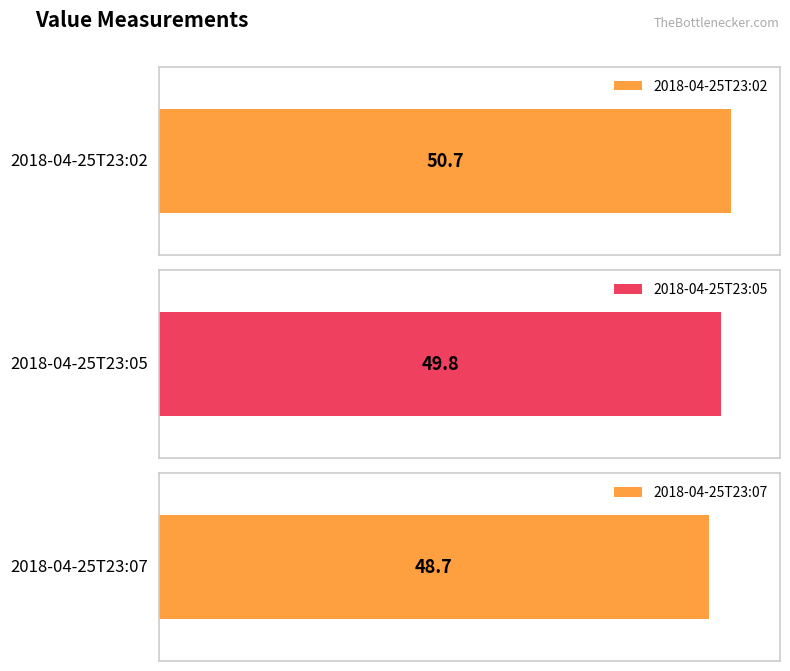

How many values exceed 49?

2